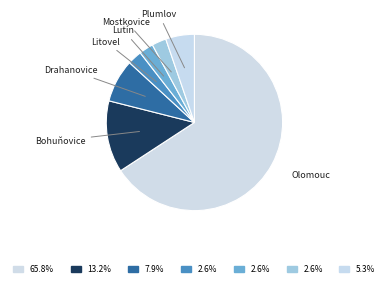

Do Bohuňovice and Plumlov together represent more than half of the pie?

No